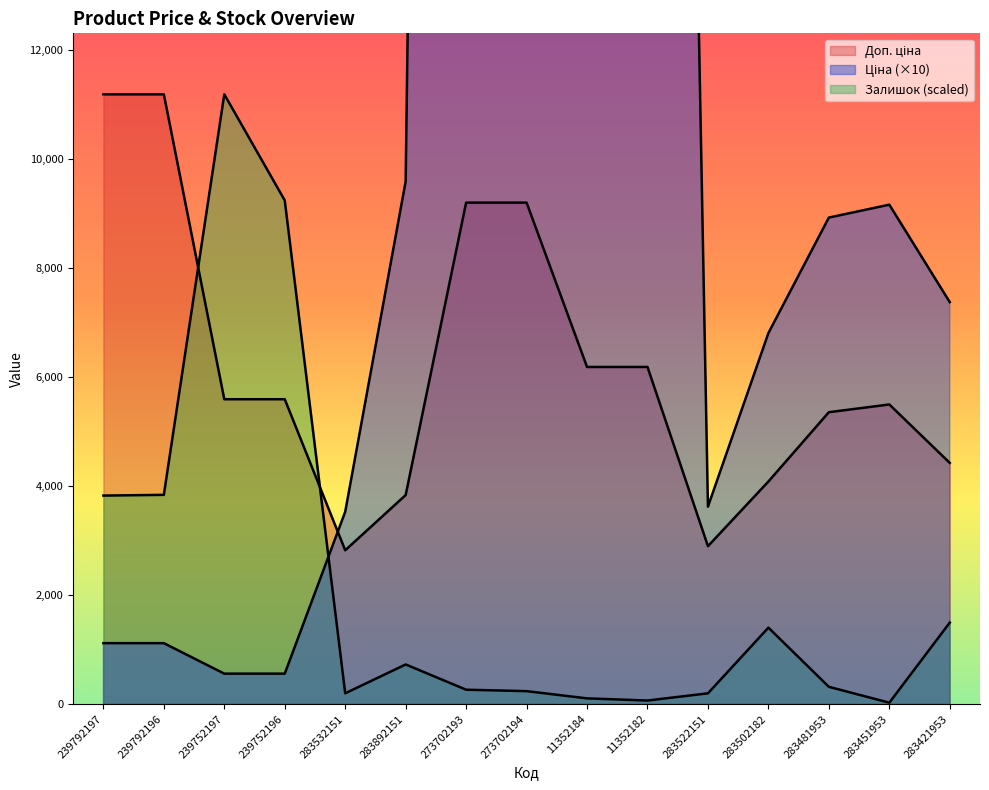

What is the lowest value of the Залишок series?

26.5